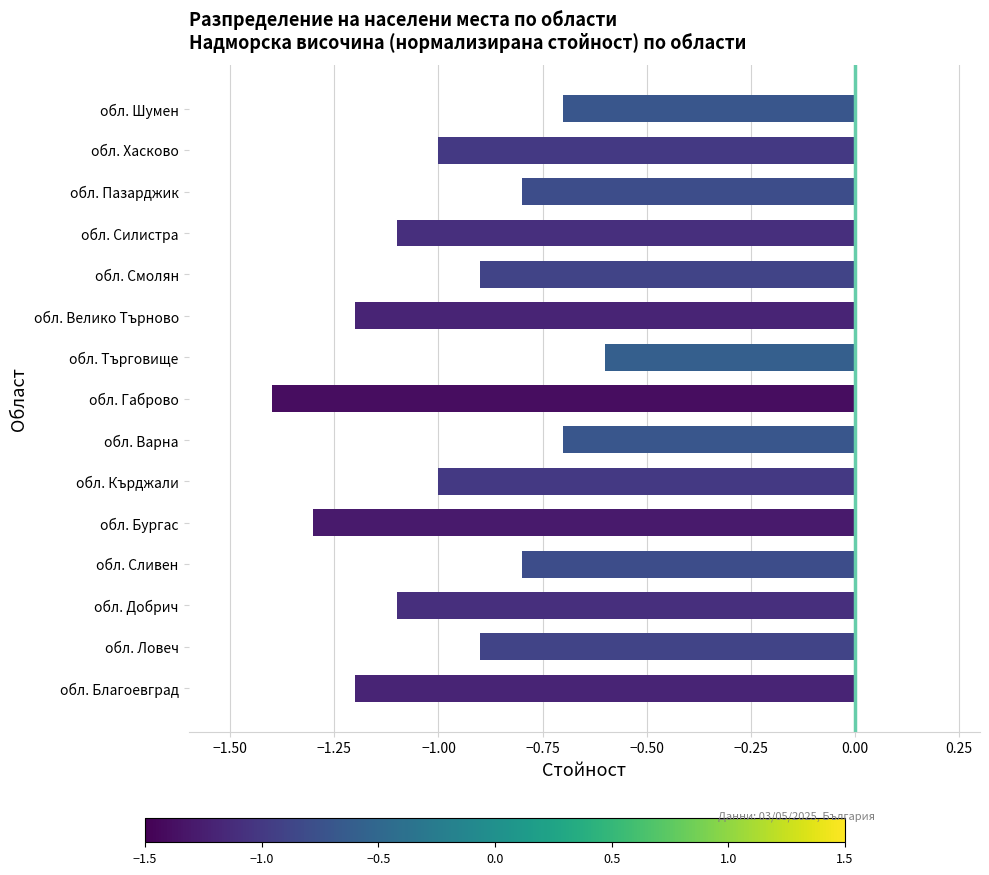

Between обл. Пазарджик and обл. Кърджали, which is larger?

обл. Пазарджик